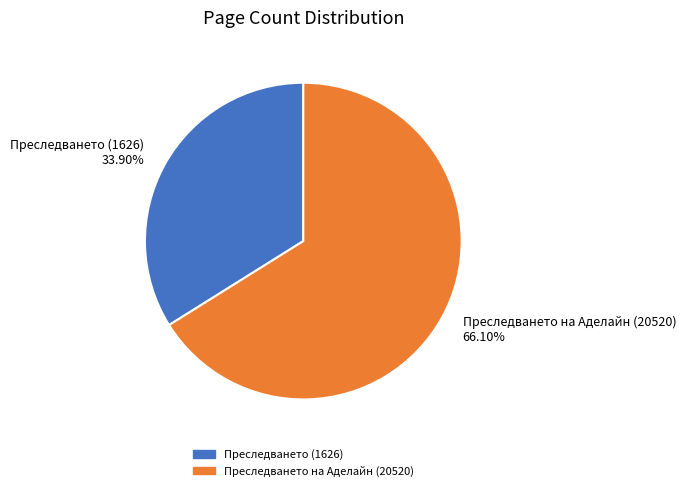

To the nearest percent, what percentage of the pie is Преследването (1626)?

34%